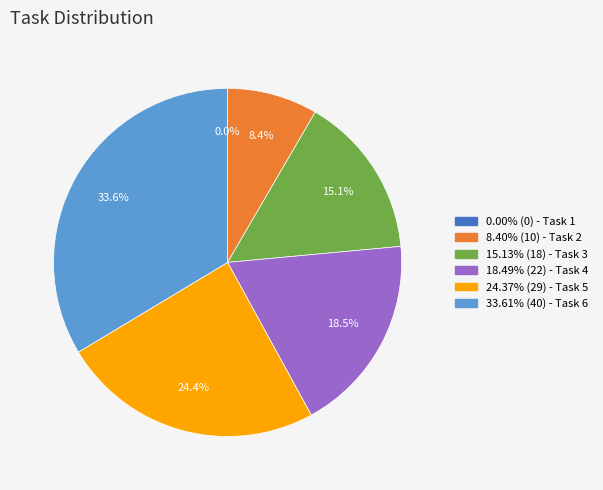

Is there a majority slice in this chart?

No